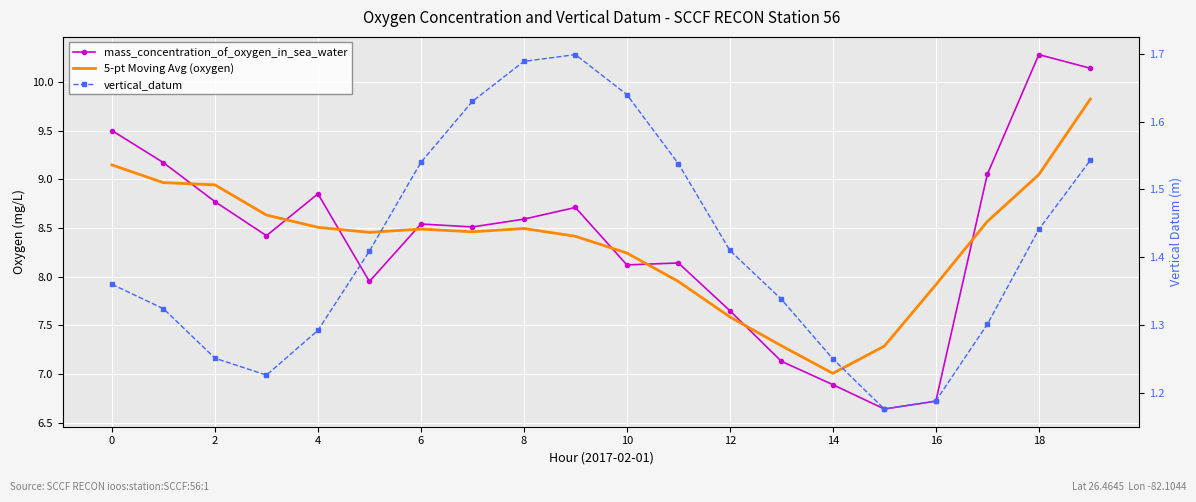

At which label is 5-pt Moving Avg (oxygen) closest to 8?

11